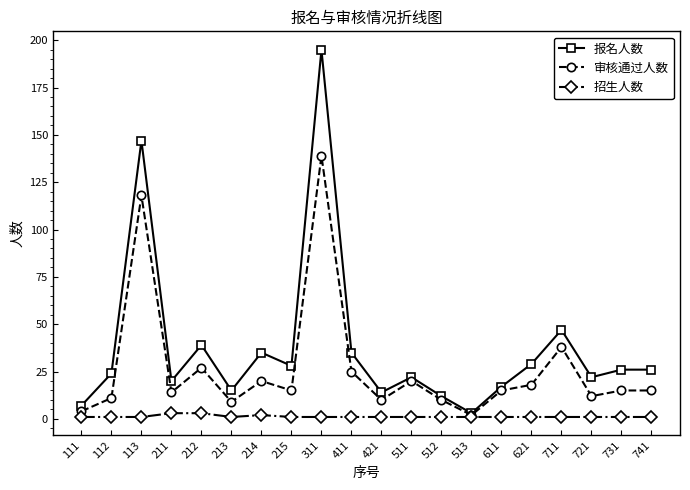

Reading left to right, extract all data points from this chart.

报名人数: 7	24	147	20	39	15	35	28	195	35	14	22	12	3	17	29	47	22	26	26
审核通过人数: 4	11	118	14	27	9	20	15	139	25	10	20	10	2	15	18	38	12	15	15
招生人数: 1	1	1	3	3	1	2	1	1	1	1	1	1	1	1	1	1	1	1	1